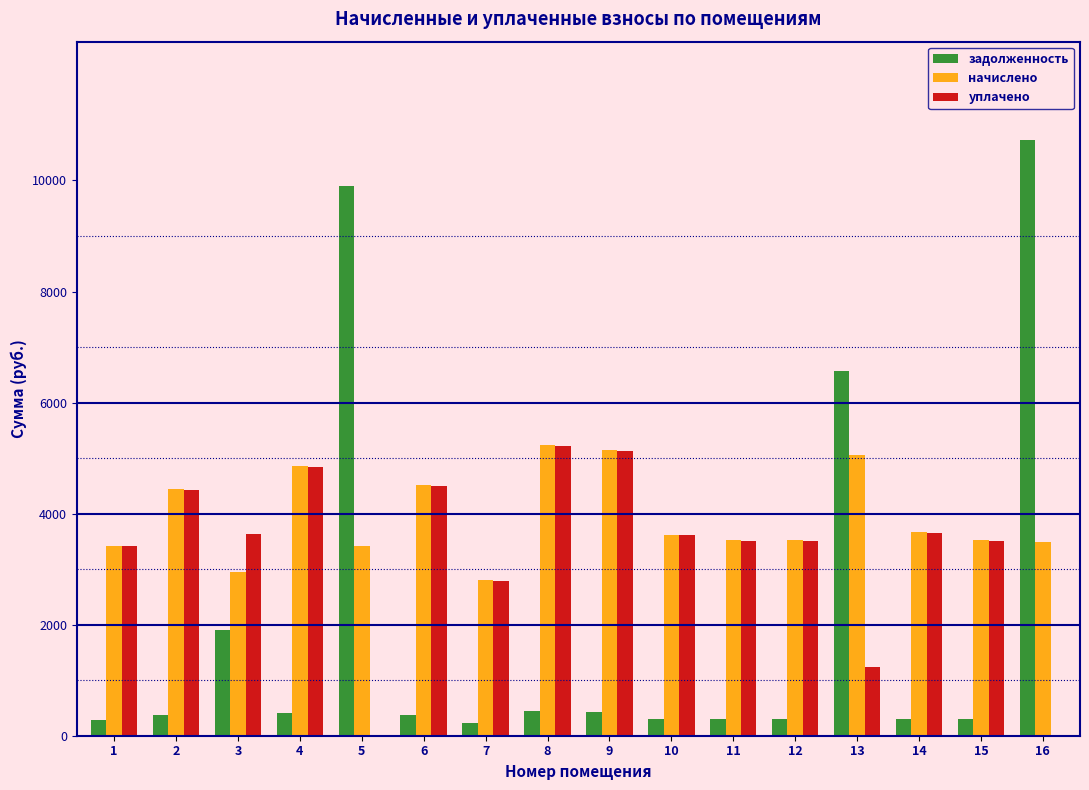

What is the sum of all задолженность values?

33128.7